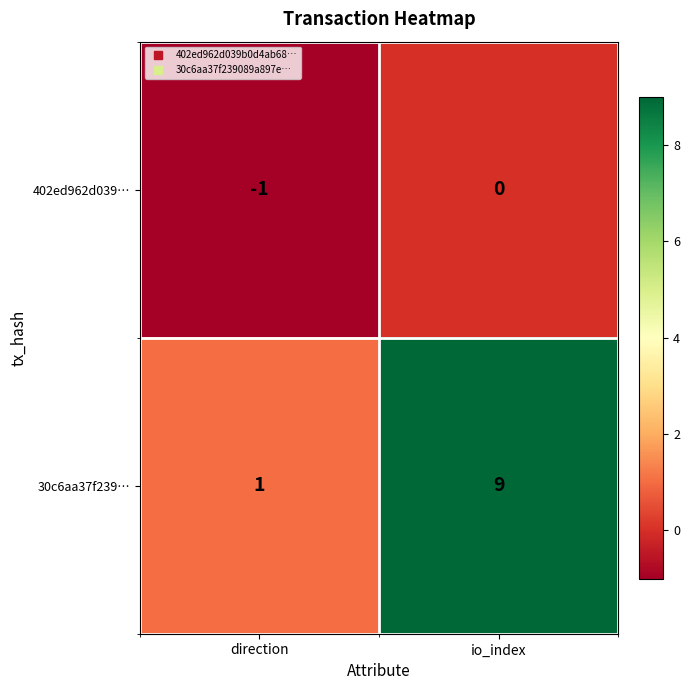

Which series has the largest total across all categories?

30c6aa37f239…